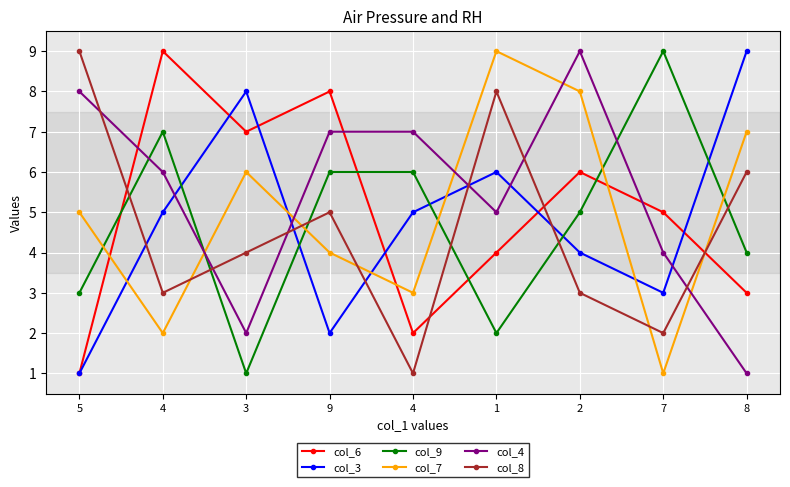

Count the number of categories in the chart.

9